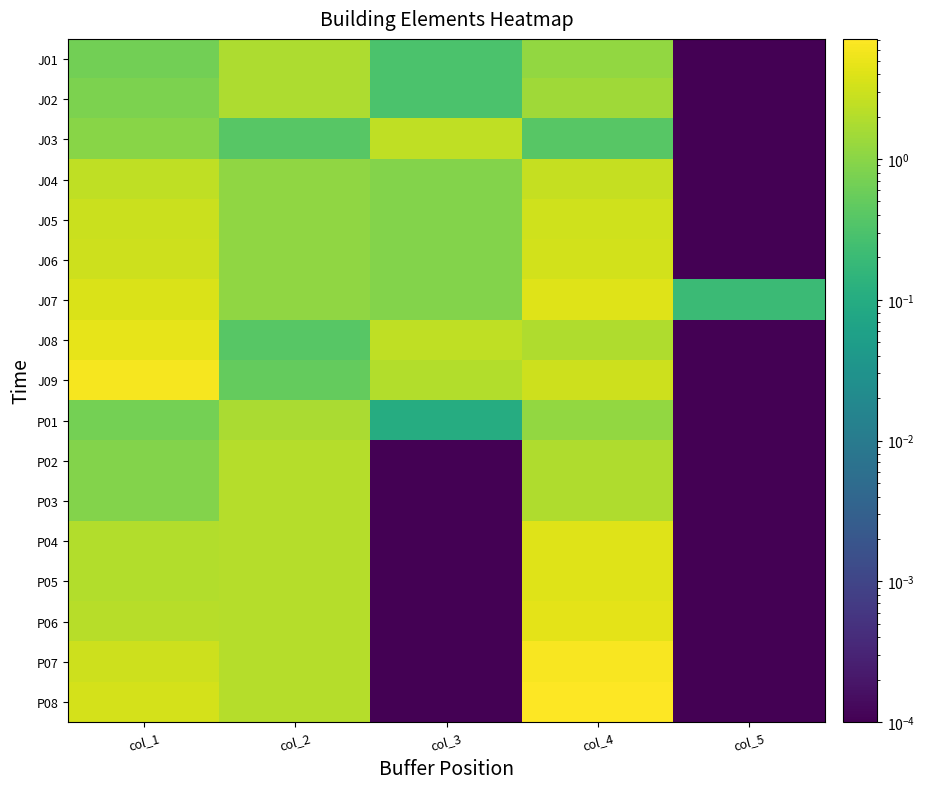

Reading right to left, what are all the values shown in this chart?

J01: col_5=0.0	col_4=1.2	col_3=0.3	col_2=1.8	col_1=0.7
J02: col_5=0.0	col_4=1.4	col_3=0.3	col_2=1.8	col_1=0.8
J03: col_5=0.0	col_4=0.4	col_3=2.5	col_2=0.4	col_1=1.0
J04: col_5=0.0	col_4=2.6	col_3=0.9	col_2=1.1	col_1=2.4
J05: col_5=0.0	col_4=3.2	col_3=0.9	col_2=1.1	col_1=2.9
J06: col_5=0.0	col_4=3.3	col_3=0.9	col_2=1.1	col_1=3.0
J07: col_5=0.2	col_4=4.1	col_3=0.9	col_2=1.1	col_1=3.8
J08: col_5=0.0	col_4=1.9	col_3=2.5	col_2=0.4	col_1=4.7
J09: col_5=0.0	col_4=3.0	col_3=1.9	col_2=0.5	col_1=6.0
P01: col_5=0.0	col_4=1.2	col_3=0.1	col_2=1.7	col_1=0.7
P02: col_5=0.0	col_4=1.9	col_3=0.0	col_2=2.1	col_1=0.9
P03: col_5=0.0	col_4=1.9	col_3=0.0	col_2=2.1	col_1=0.9
P04: col_5=0.0	col_4=4.2	col_3=0.0	col_2=2.1	col_1=2.0
P05: col_5=0.0	col_4=4.2	col_3=0.0	col_2=2.1	col_1=2.0
P06: col_5=0.0	col_4=4.5	col_3=0.0	col_2=2.1	col_1=2.1
P07: col_5=0.0	col_4=6.3	col_3=0.0	col_2=2.1	col_1=3.0
P08: col_5=0.0	col_4=7.1	col_3=0.0	col_2=2.1	col_1=3.4